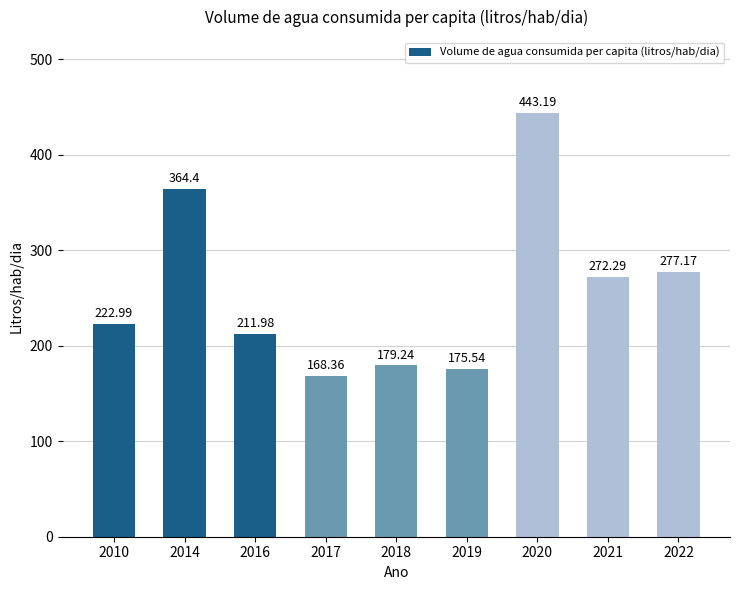

Is it true that the value at 2016 is 278.1?

False